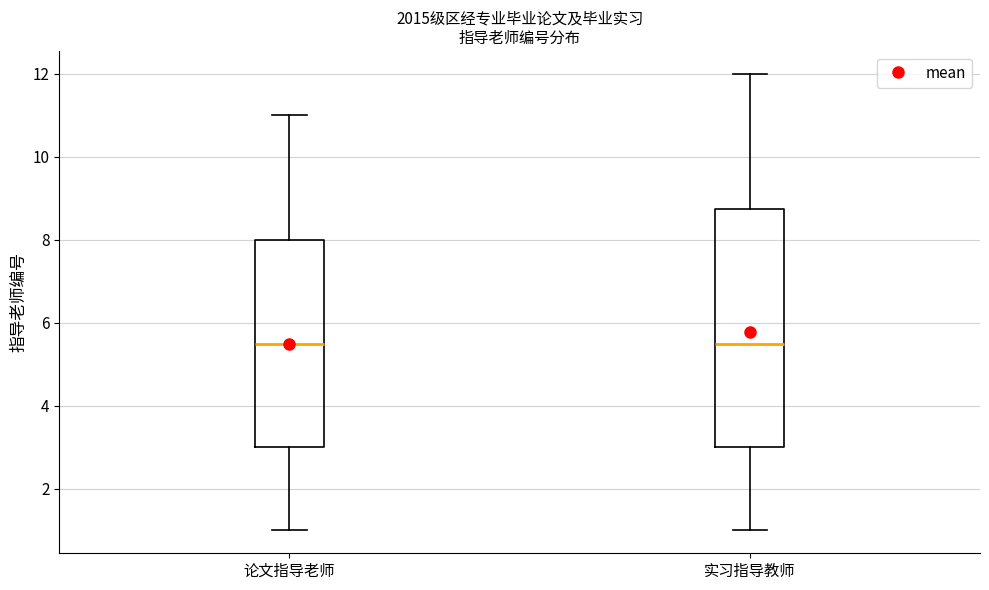

Reading left to right, transcribe this box plot: for each box, give where its median line is, the range the box spans, and where its two whiskers end, as read against the y-axis. The values are not printed on the chart, so give them approximately, as read against the axis.

论文指导老师: median 5.6, box 3.0 to 8.0, whiskers 1.0 to 11.0
实习指导教师: median 5.6, box 3.0 to 8.8, whiskers 1.0 to 12.0